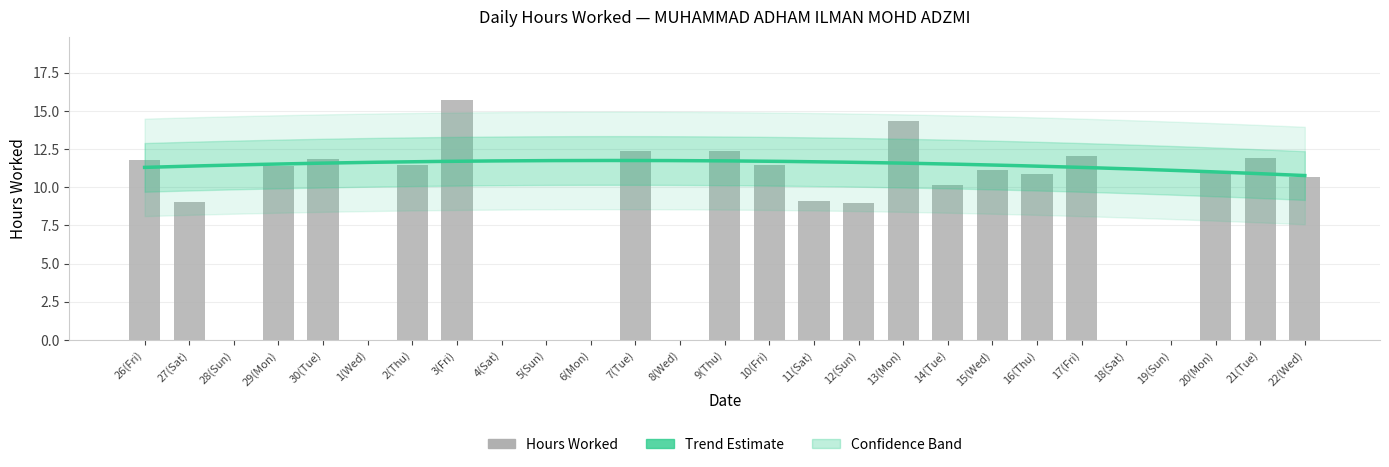

Reading right to left, what are all the values shown in this chart?

22(Wed)=10.7	21(Tue)=11.9	20(Mon)=11.0	19(Sun)=0.0	18(Sat)=0.0	17(Fri)=12.1	16(Thu)=10.9	15(Wed)=11.1	14(Tue)=10.1	13(Mon)=14.4	12(Sun)=9.0	11(Sat)=9.1	10(Fri)=11.4	9(Thu)=12.4	8(Wed)=0.0	7(Tue)=12.4	6(Mon)=0.0	5(Sun)=0.0	4(Sat)=0.0	3(Fri)=15.7	2(Thu)=11.5	1(Wed)=0.0	30(Tue)=11.9	29(Mon)=11.4	28(Sun)=0.0	27(Sat)=9.0	26(Fri)=11.8